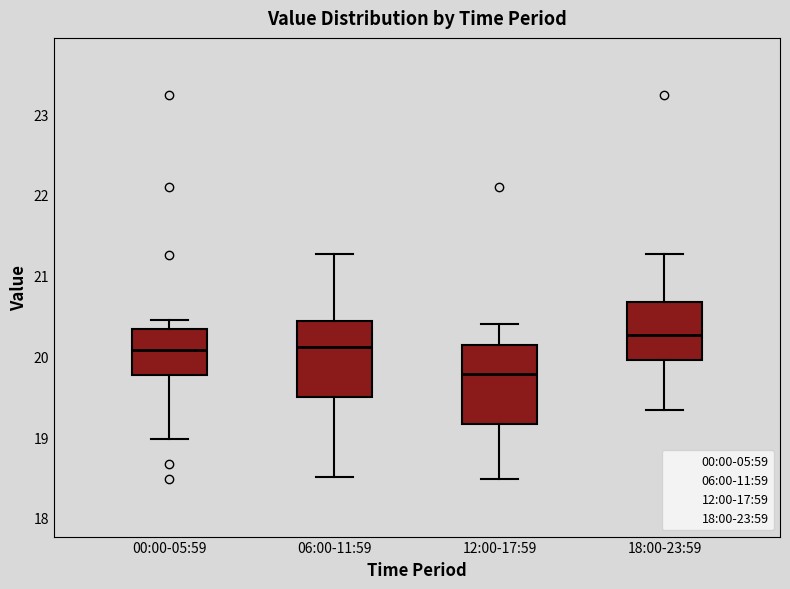

Reading left to right, read every box against the y-axis: the position of its median line, the range the box covers, and the ends of its whiskers. The values are not printed on the chart, so give them approximately, as read against the axis.

00:00-05:59: median 20.1, box 19.8 to 20.3, whiskers 19.0 to 20.5
06:00-11:59: median 20.1, box 19.5 to 20.4, whiskers 18.5 to 21.3
12:00-17:59: median 19.8, box 19.2 to 20.1, whiskers 18.5 to 20.4
18:00-23:59: median 20.3, box 20.0 to 20.7, whiskers 19.3 to 21.3